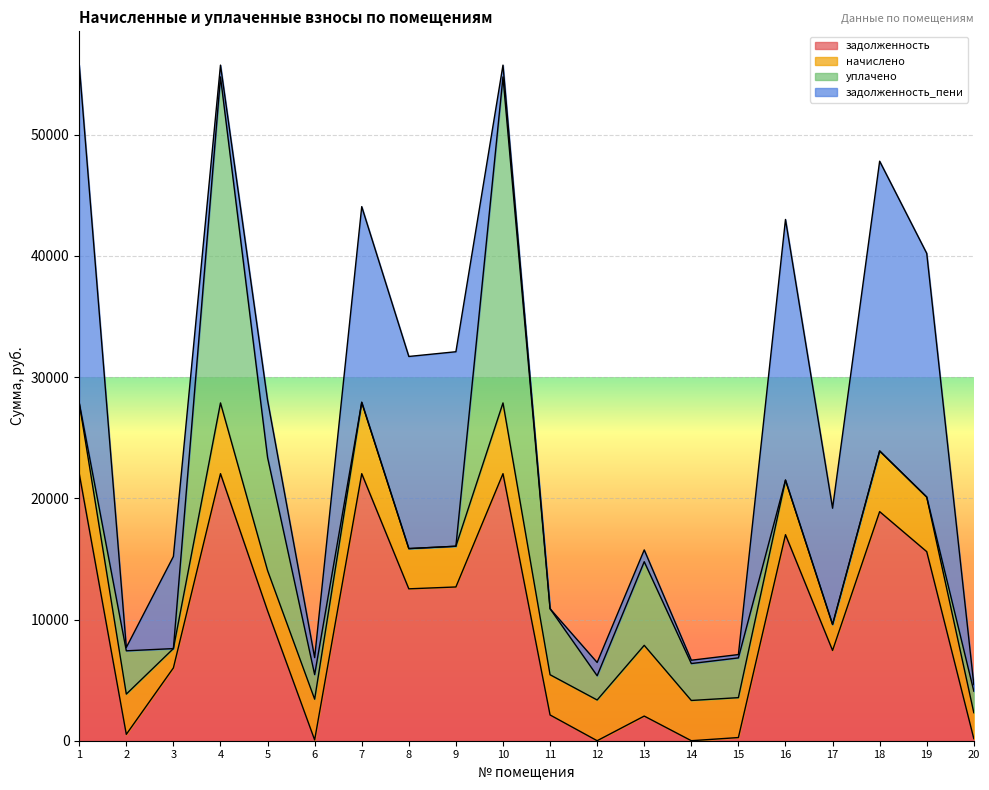

True or false: начислено and задолженность_пени cross at least once.

True